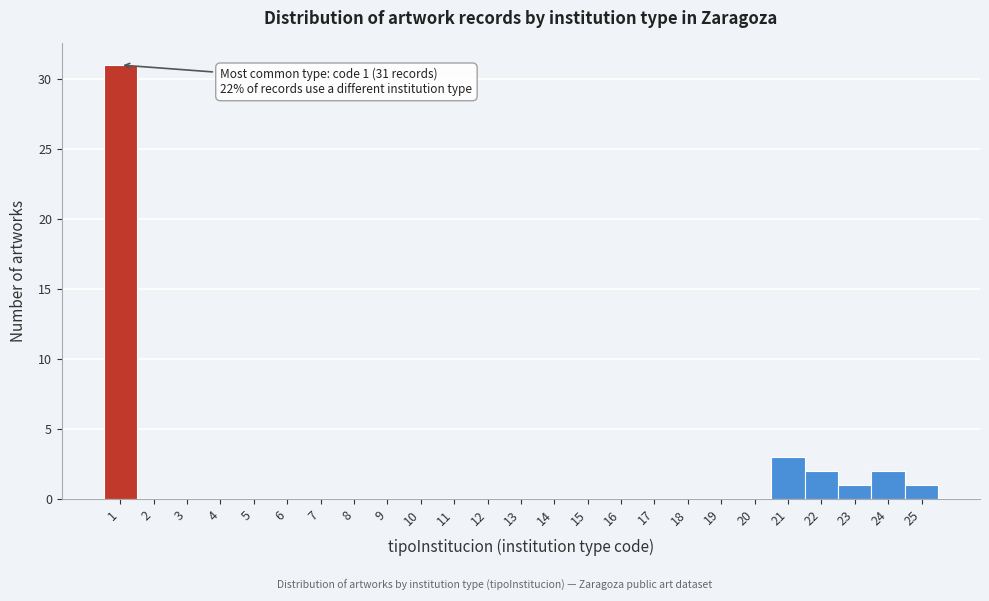

Over which range of the x-axis is the bar tallest?

0.5 to 1.5